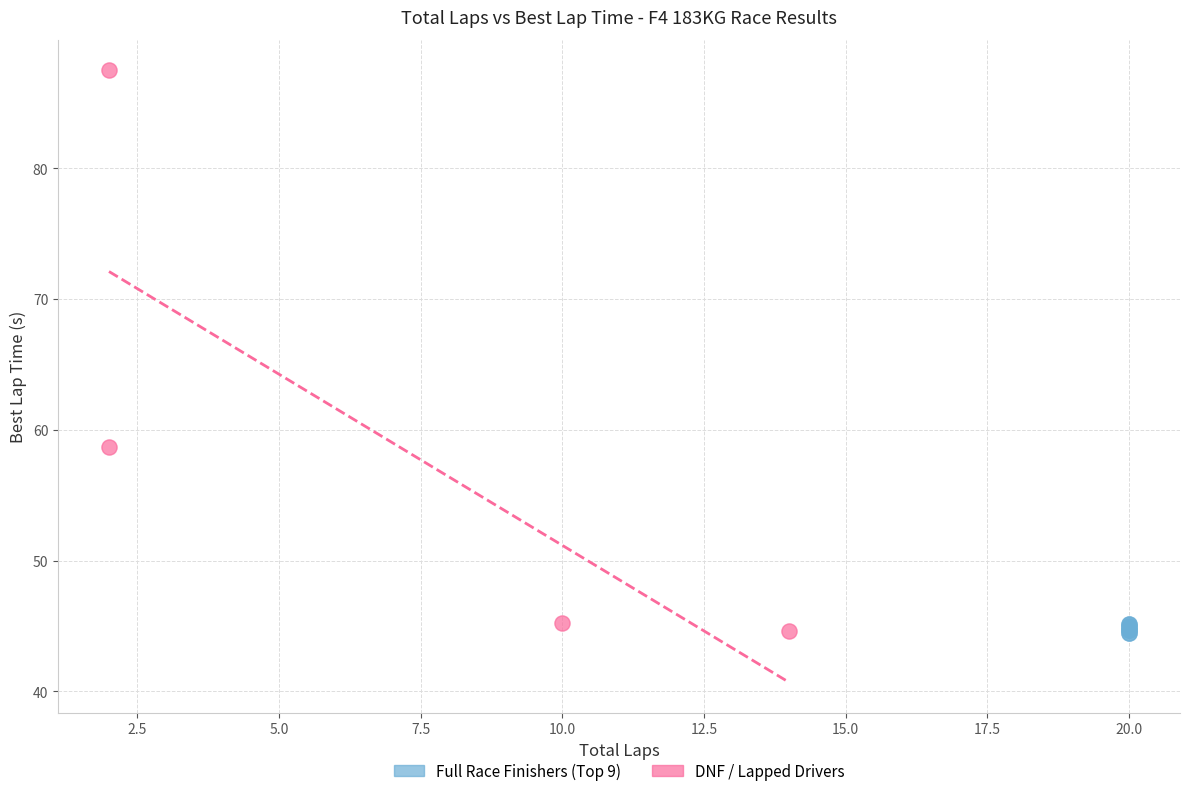

Which series contains the highest Y value?

DNF / Lapped Drivers